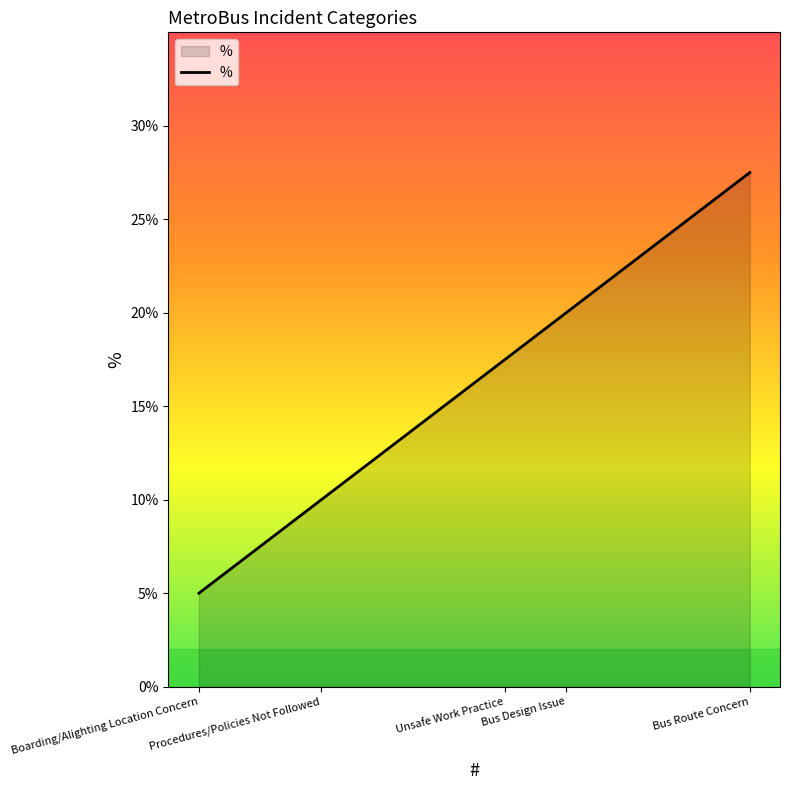

Does the chart display data point markers on the line(s)?

No